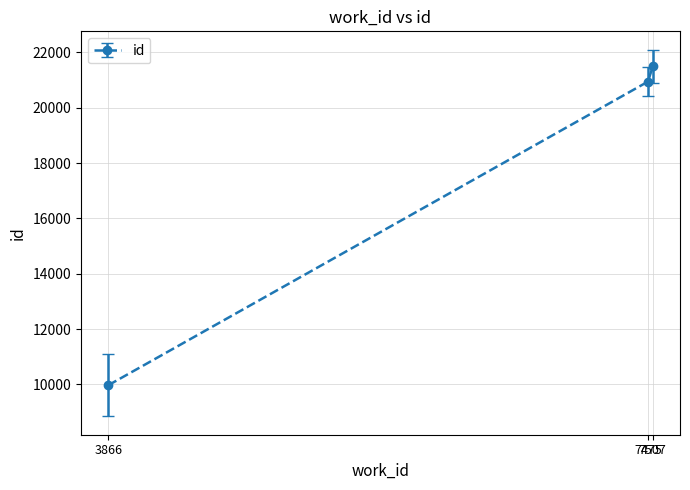

Does the chart display data point markers on the line(s)?

Yes